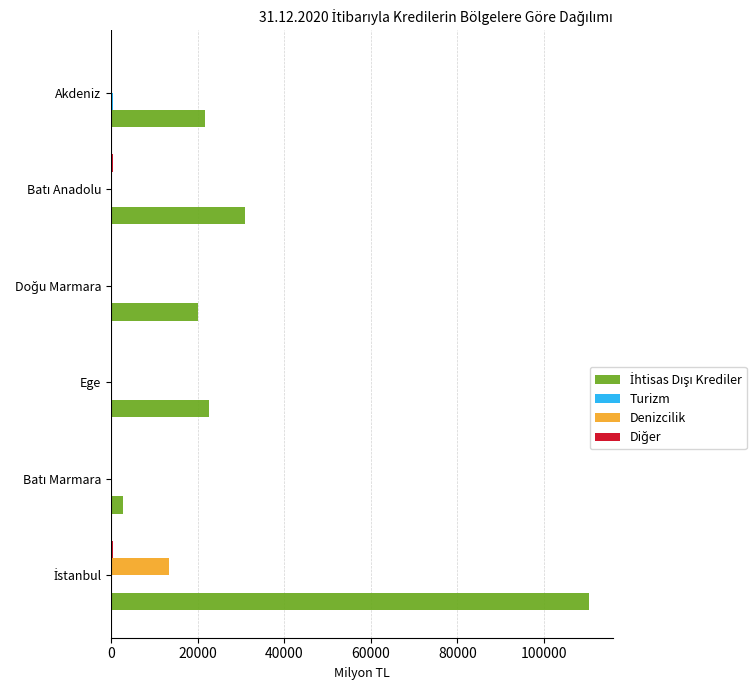

Count the number of data series in this chart.

4